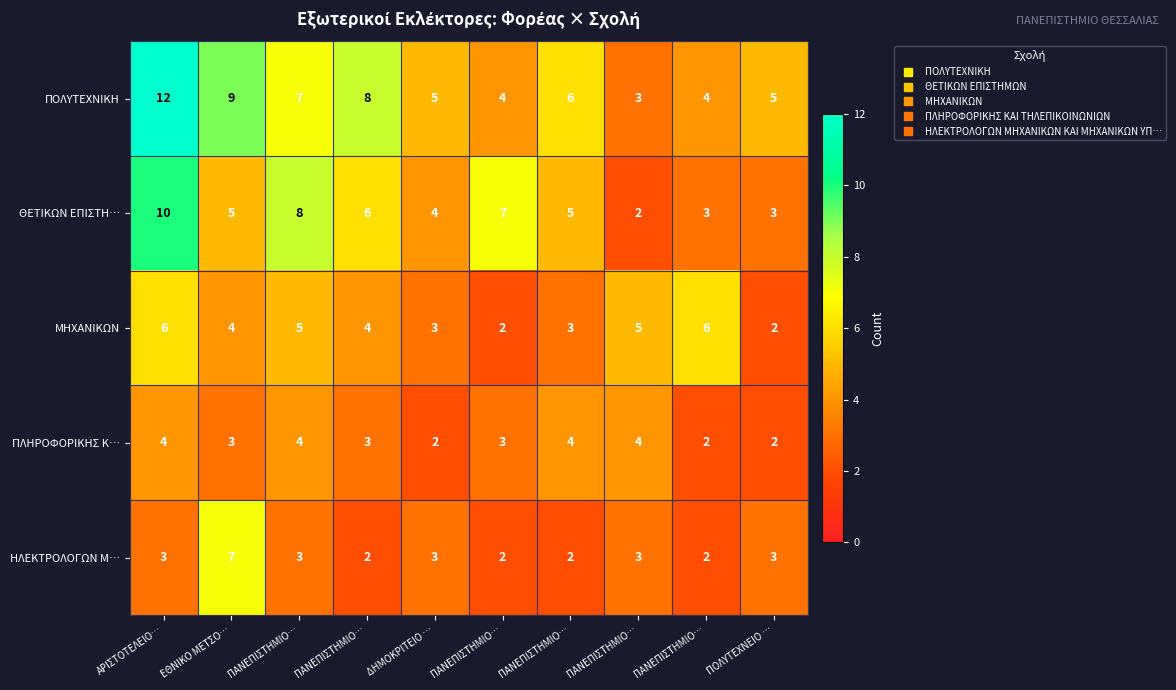

How many categories are shown in the chart?

10